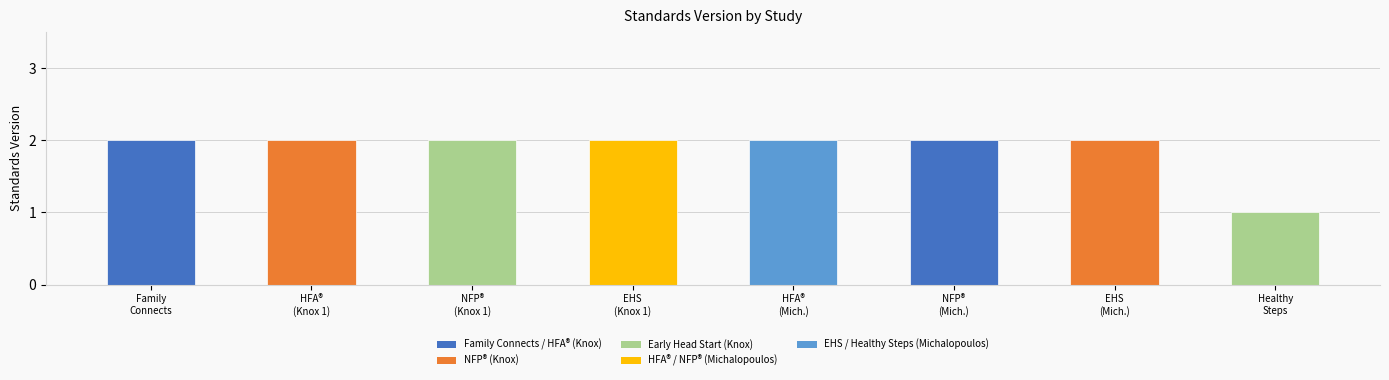

Reading left to right, extract all data points from this chart.

Family
Connects=2	HFA®
(Knox 1)=2	NFP®
(Knox 1)=2	EHS
(Knox 1)=2	HFA®
(Mich.)=2	NFP®
(Mich.)=2	EHS
(Mich.)=2	Healthy
Steps=1